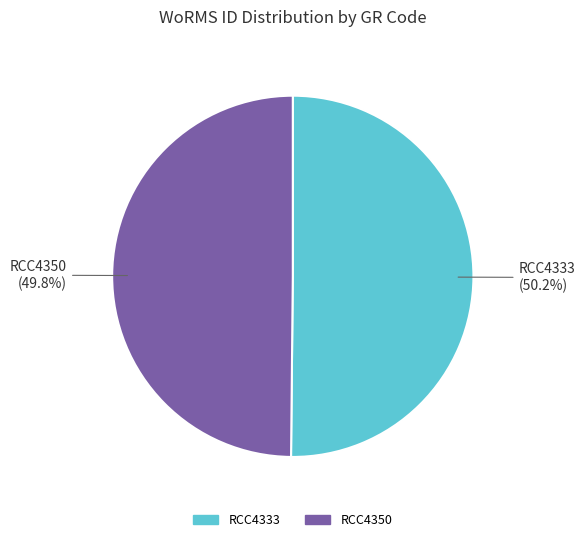

Approximately how many times larger is the value at RCC4350 compared to RCC4333?

1.0